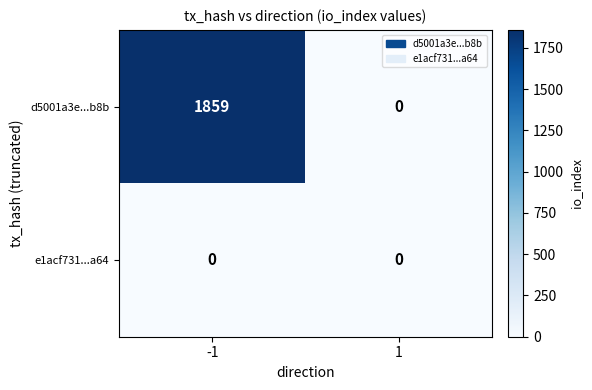

Reading right to left, what are all the values shown in this chart?

d5001a3e...b8b: 0	1859
e1acf731...a64: 0	0